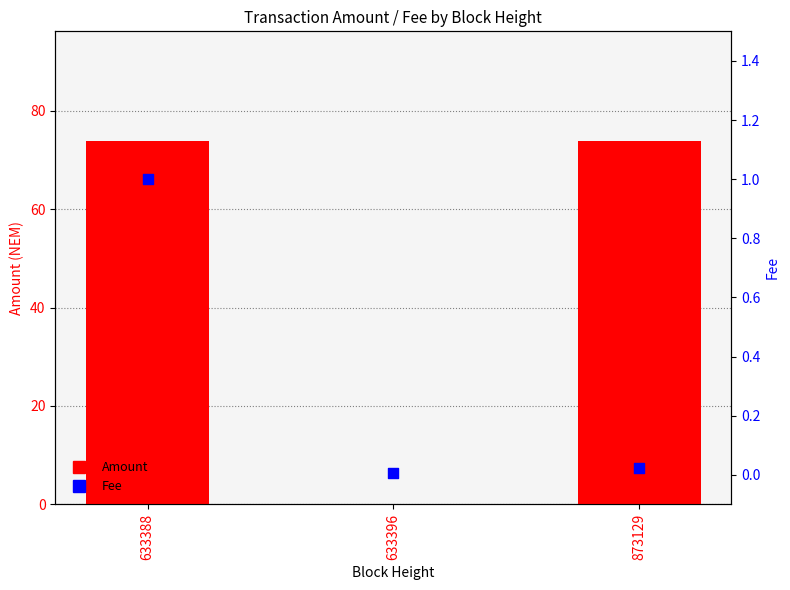

Which series contains the highest Y value?

Amount